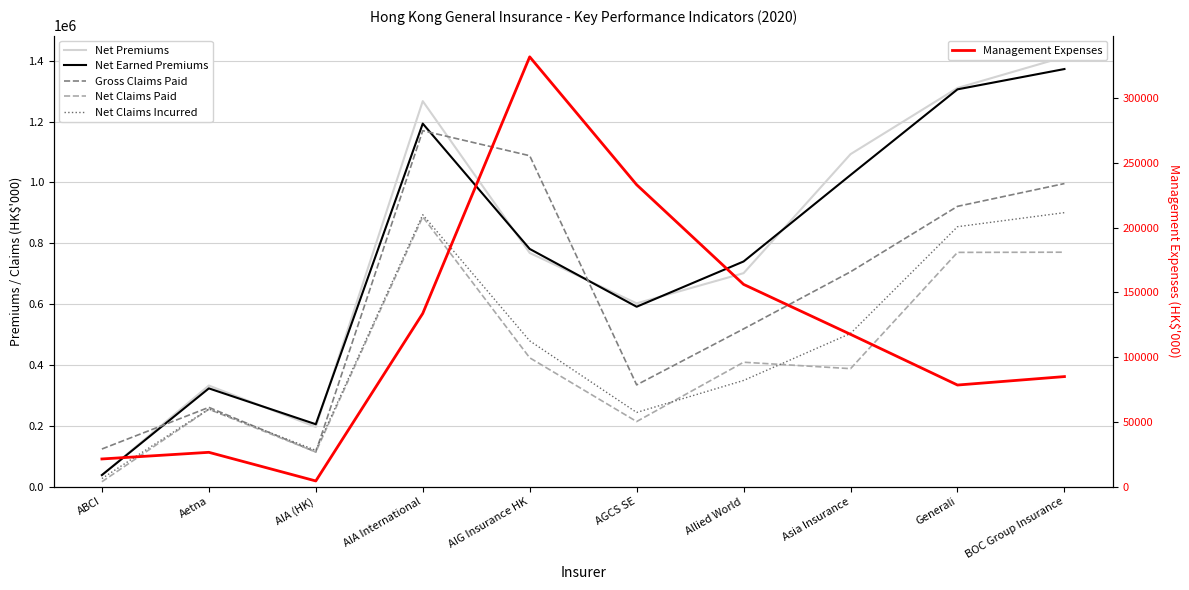

What value does the Net Claims Incurred series have at BOC Group Insurance, to the nearest 100?

900800